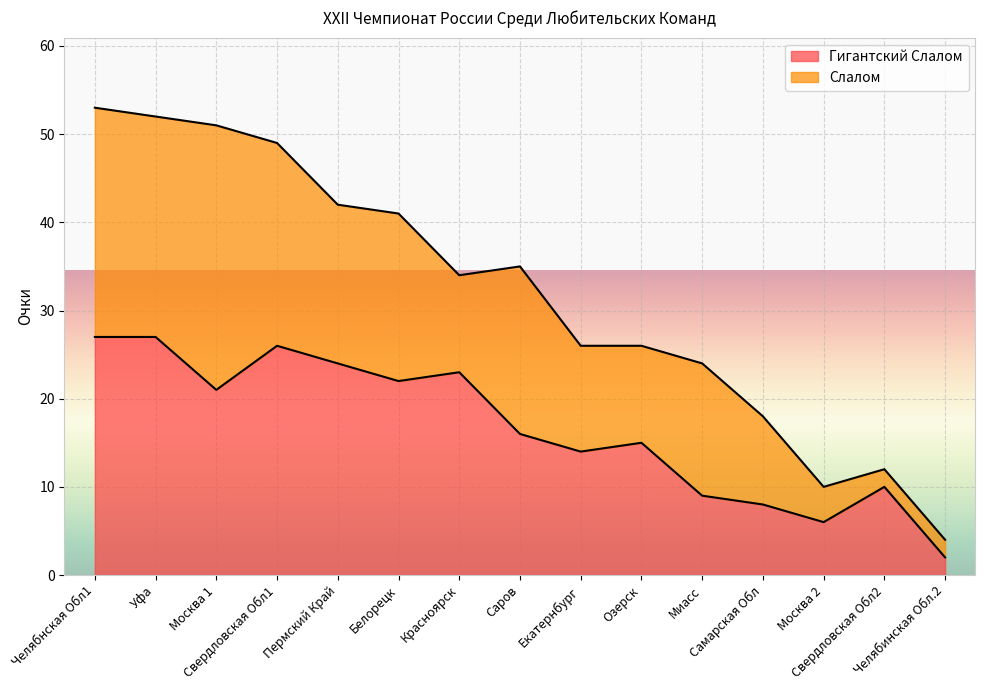

Where does the data first go above 16?

Челябнская Обл1